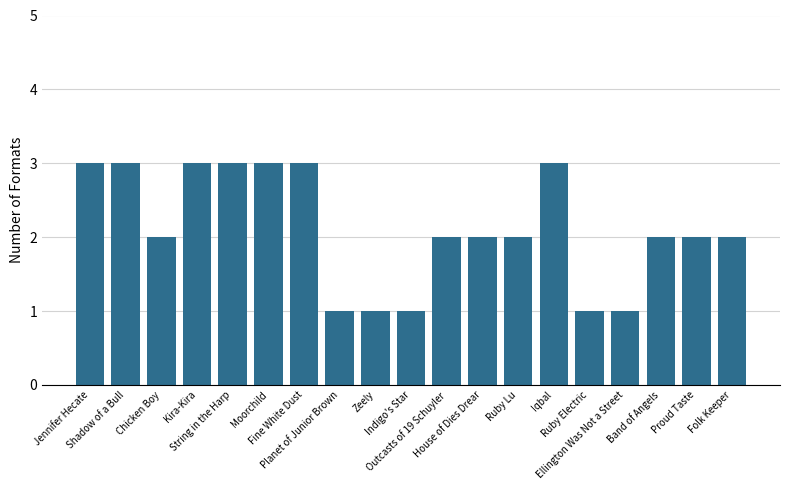

How many bars are there in total?

19